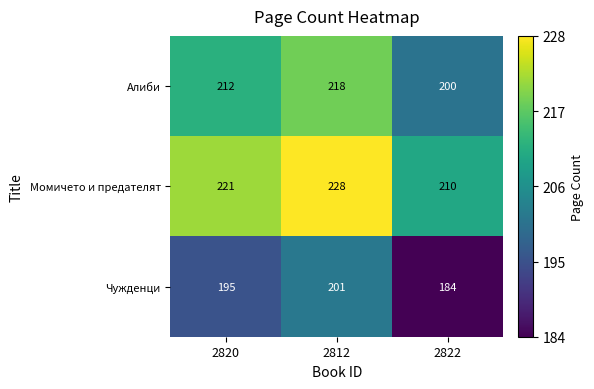

Reading left to right, extract all data points from this chart.

Алиби: 2820=212	2812=218	2822=200
Момичето и предателят: 2820=221	2812=228	2822=210
Чужденци: 2820=195	2812=201	2822=184